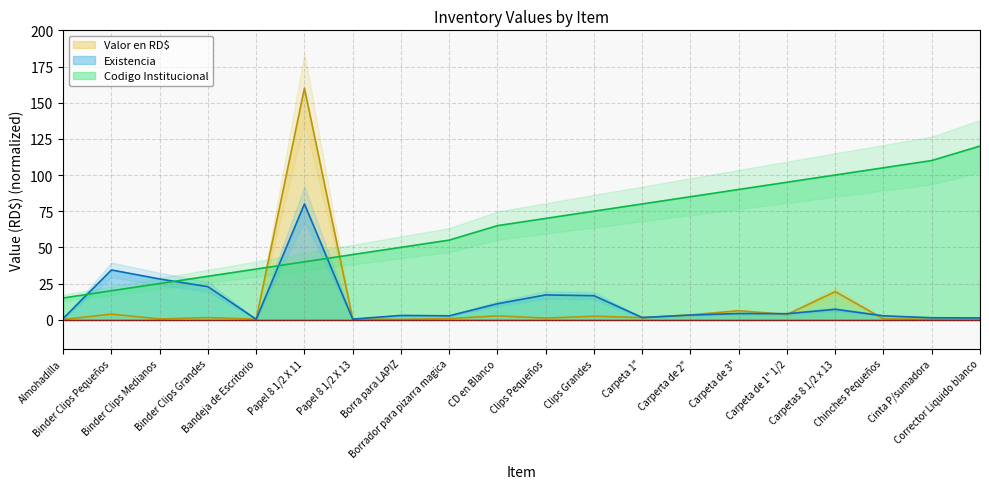

What is the value of the Existencia point at the 19th from the left?

1.3